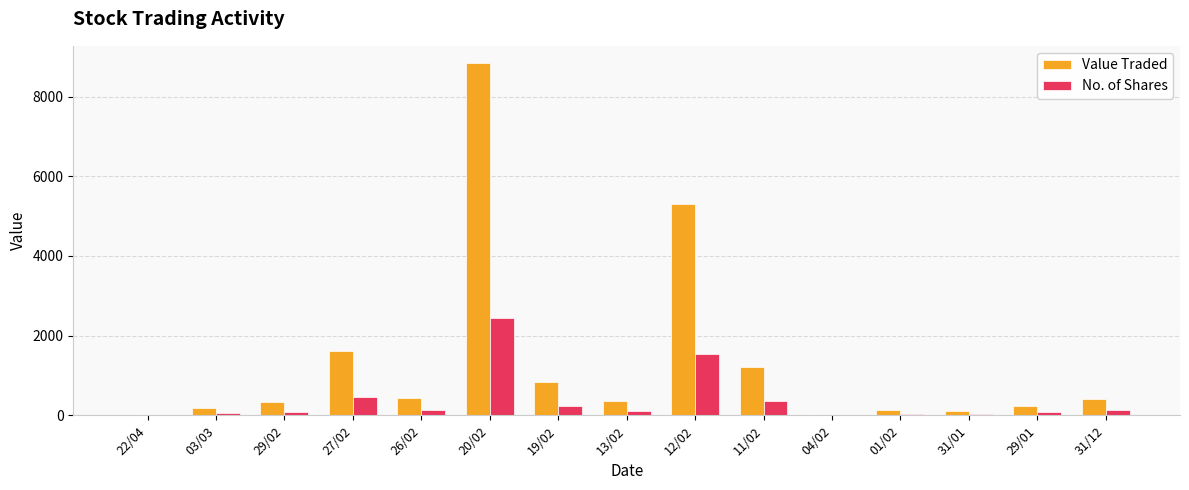

Which label corresponds to the largest value in the chart?

20/02